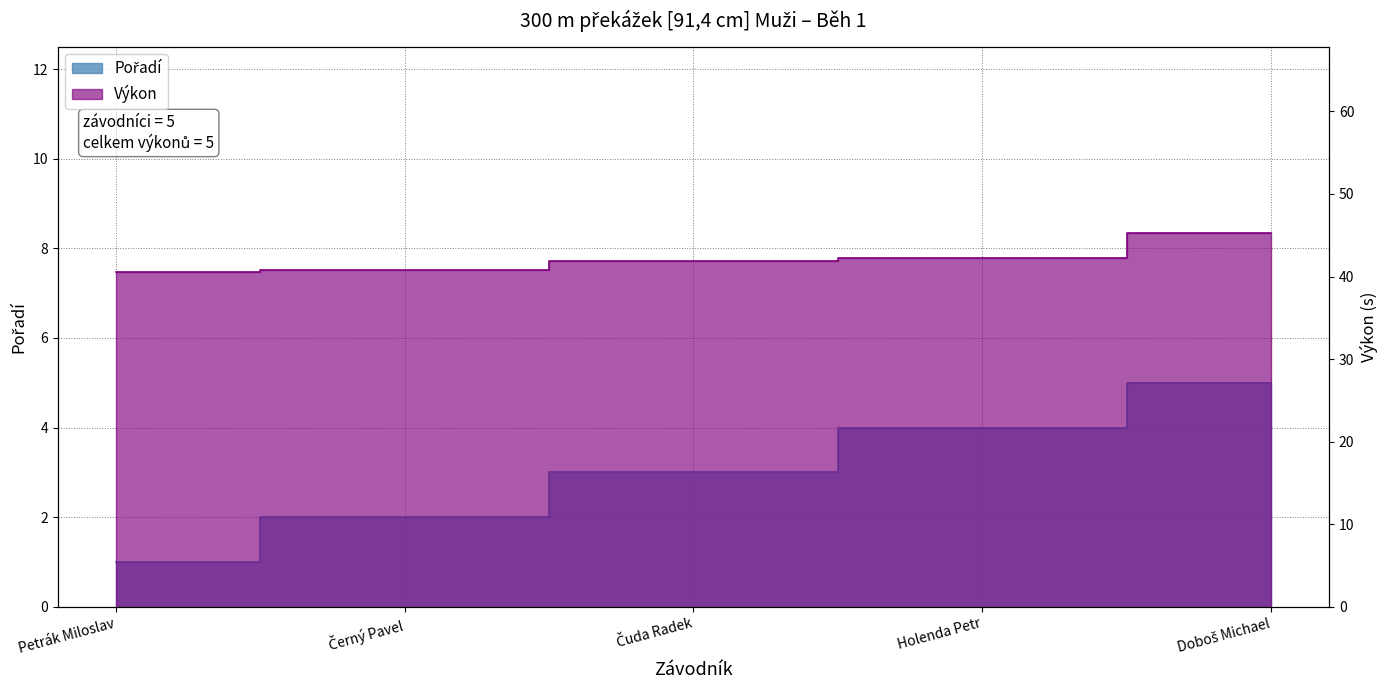

At which category is the sum across all series the highest?

Doboš Michael